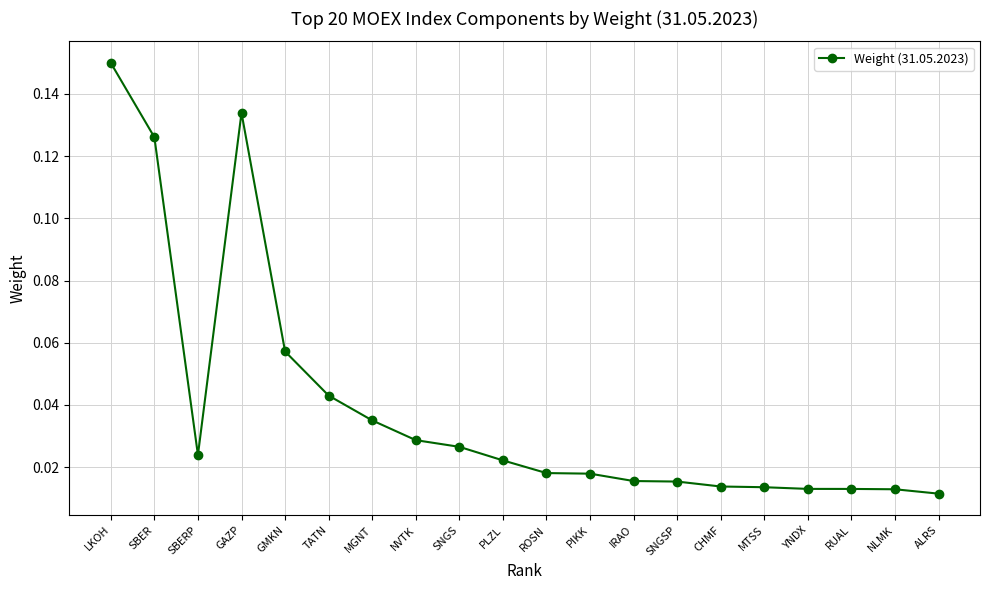

True or false: the data shows 0.2 at GAZP.

False